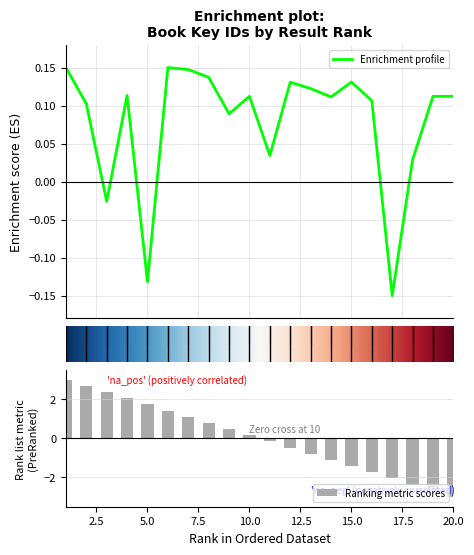

How many values are below zero?

3